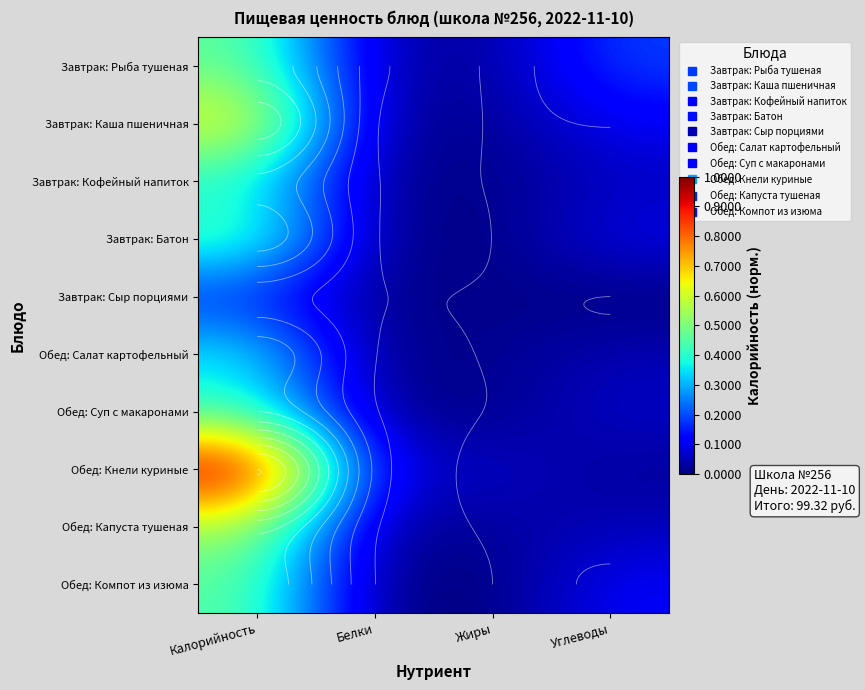

What is the difference between the highest and lowest values at Белки?

0.1